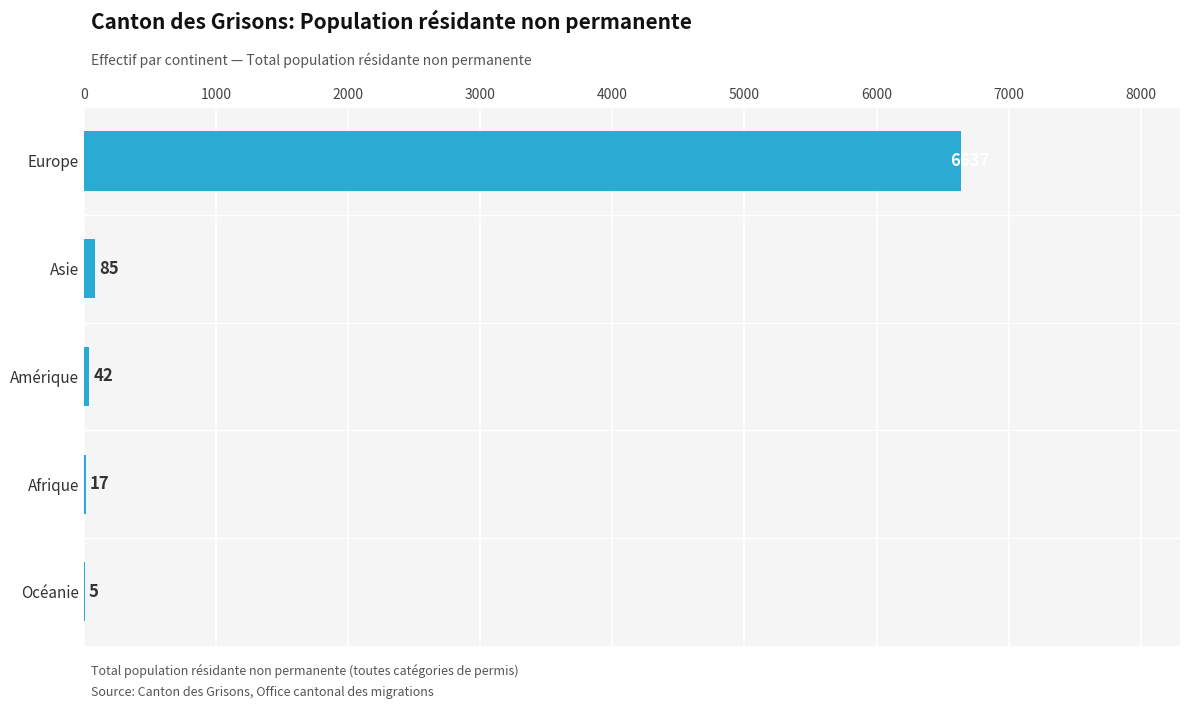

At which label is the value closest to 3321?

Asie